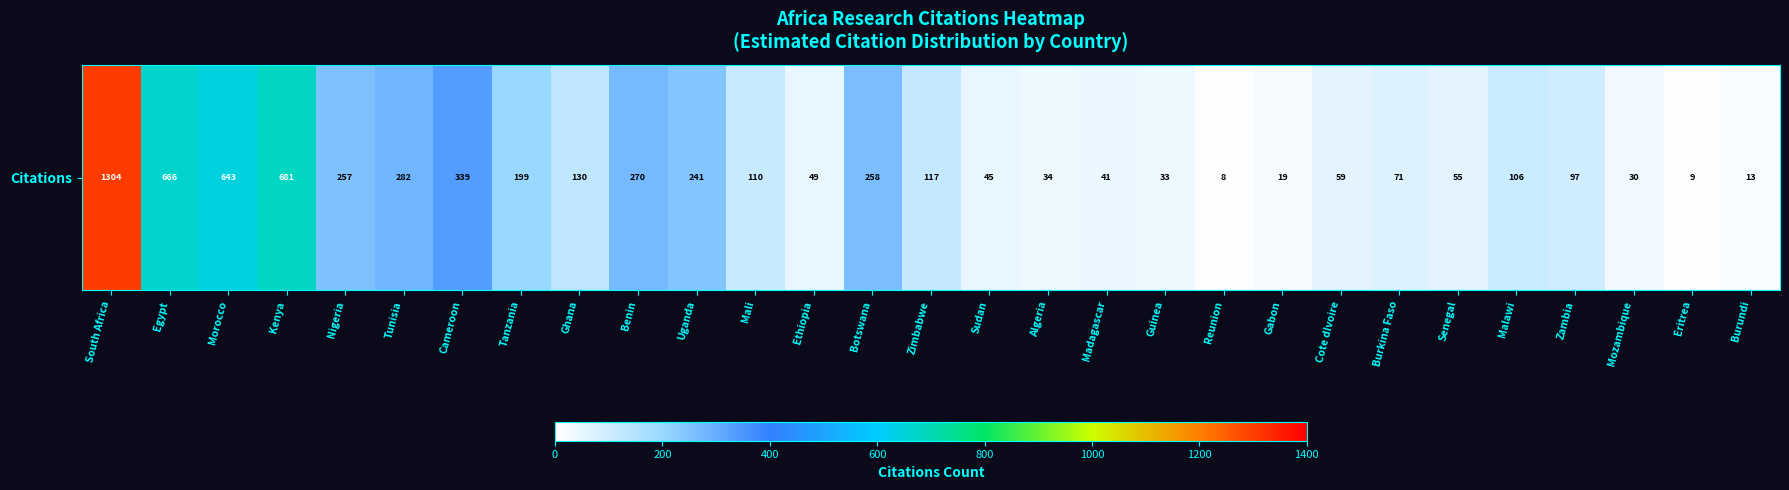

List the labels in order of value, smallest first.

Reunion, Eritrea, Burundi, Gabon, Mozambique, Guinea, Algeria, Madagascar, Sudan, Ethiopia, Senegal, Cote dIvoire, Burkina Faso, Zambia, Malawi, Mali, Zimbabwe, Ghana, Tanzania, Uganda, Nigeria, Botswana, Benin, Tunisia, Cameroon, Morocco, Egypt, Kenya, South Africa